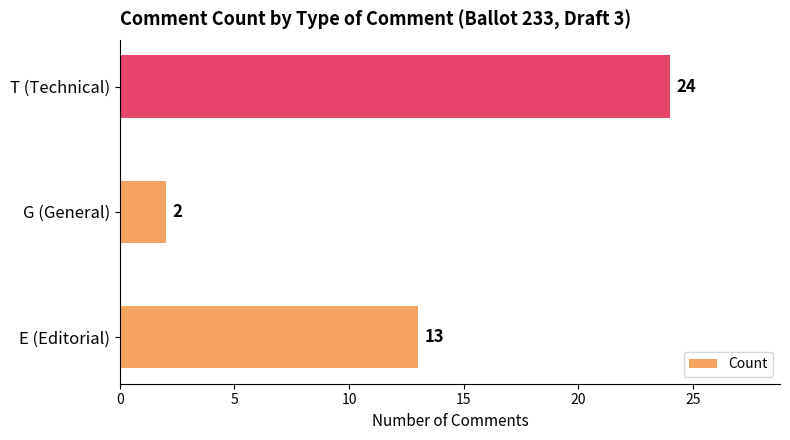

What is the sum of all values?

39